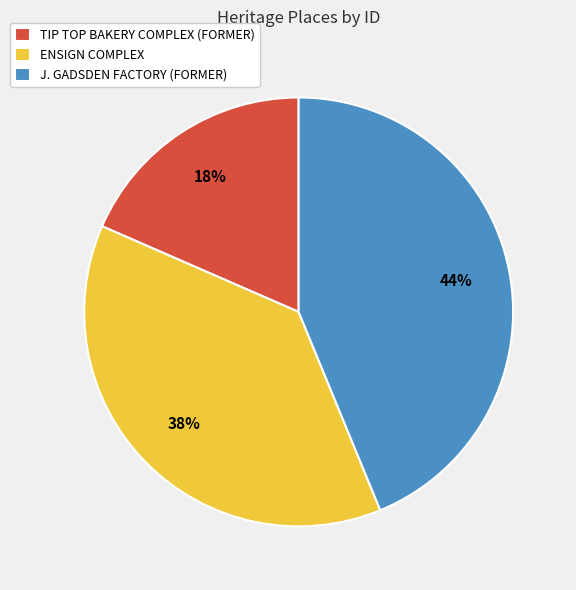

Is there any slice that represents more than half of the pie?

No